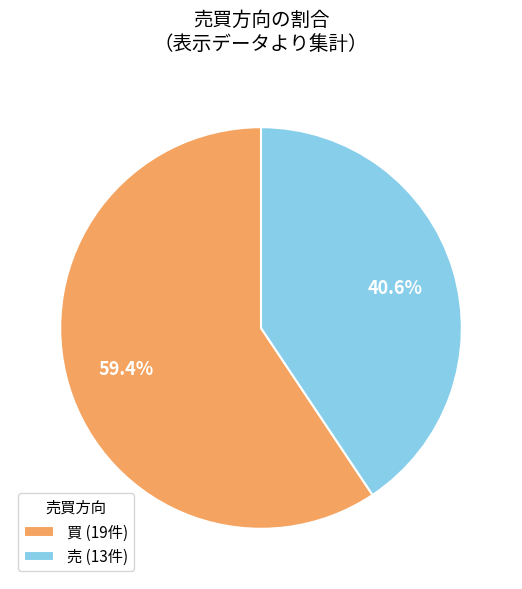

The 買 slice represents 86% of the pie. True or false?

False